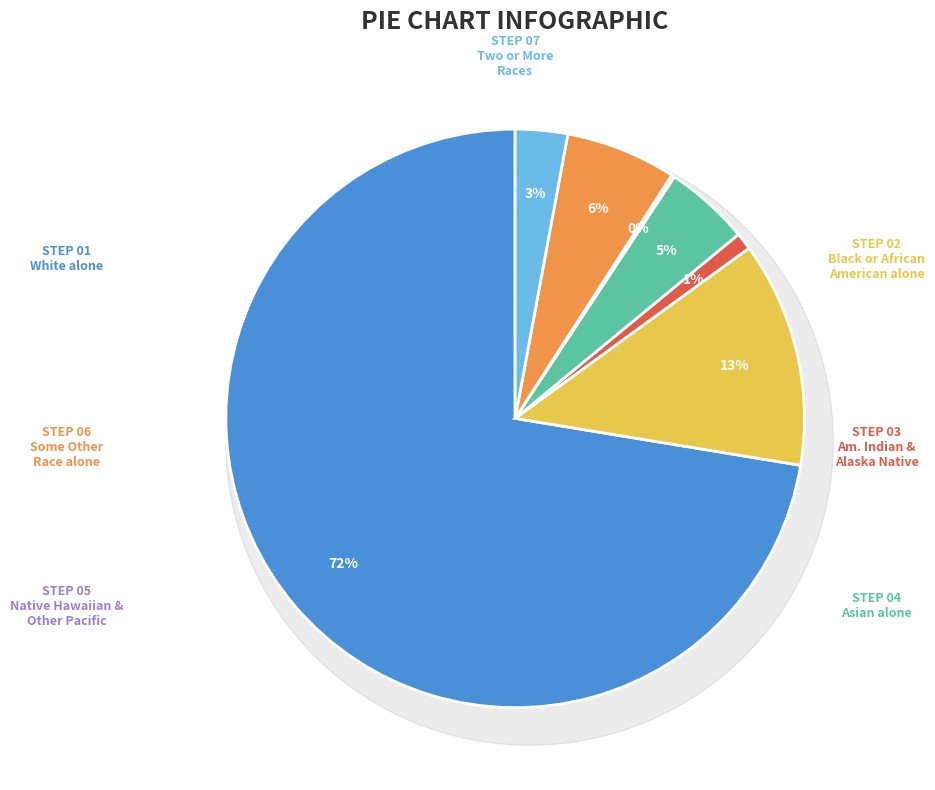

To the nearest percent, what is the difference between the Asian alone and Black or African American alone slice percentages?

8%